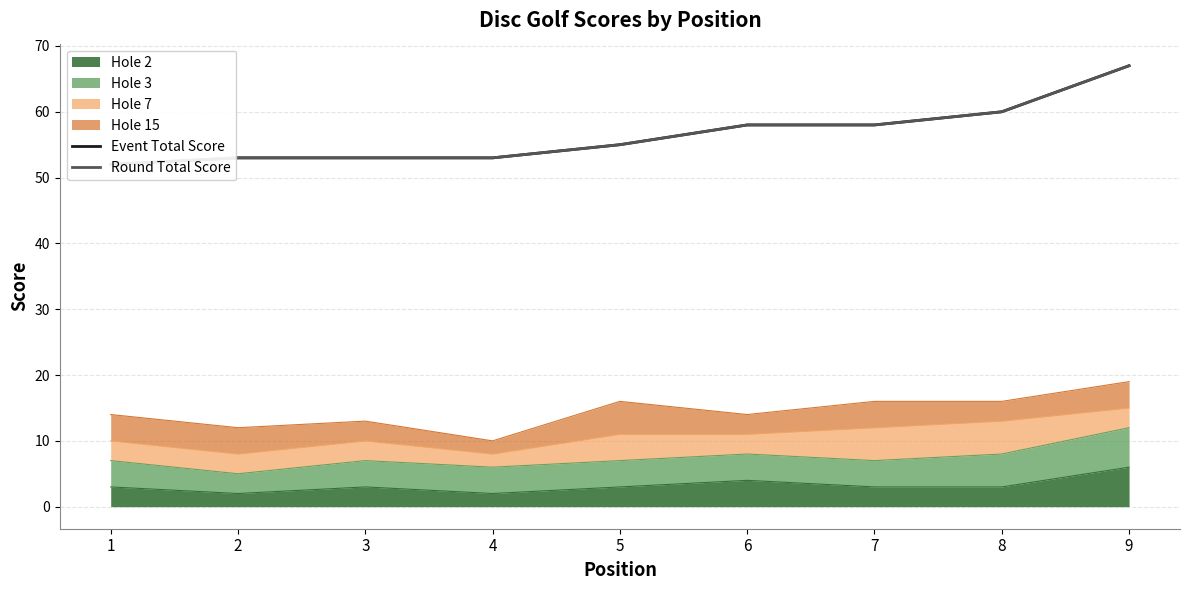

What is the difference between the maximum and minimum values in the Event Total Score series?

15